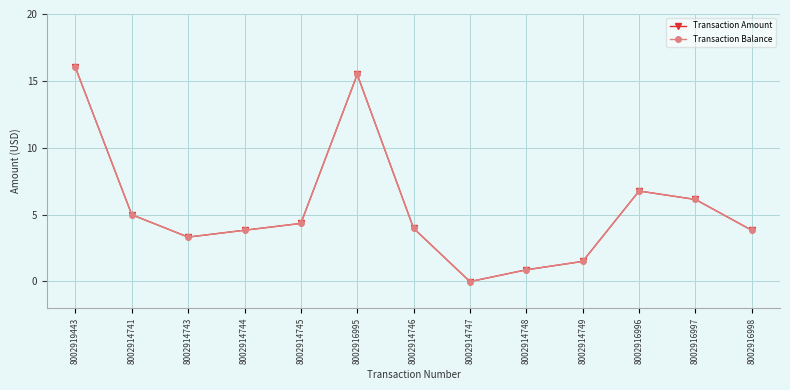

True or false: Transaction Balance has more than 1 interior local peaks.

True